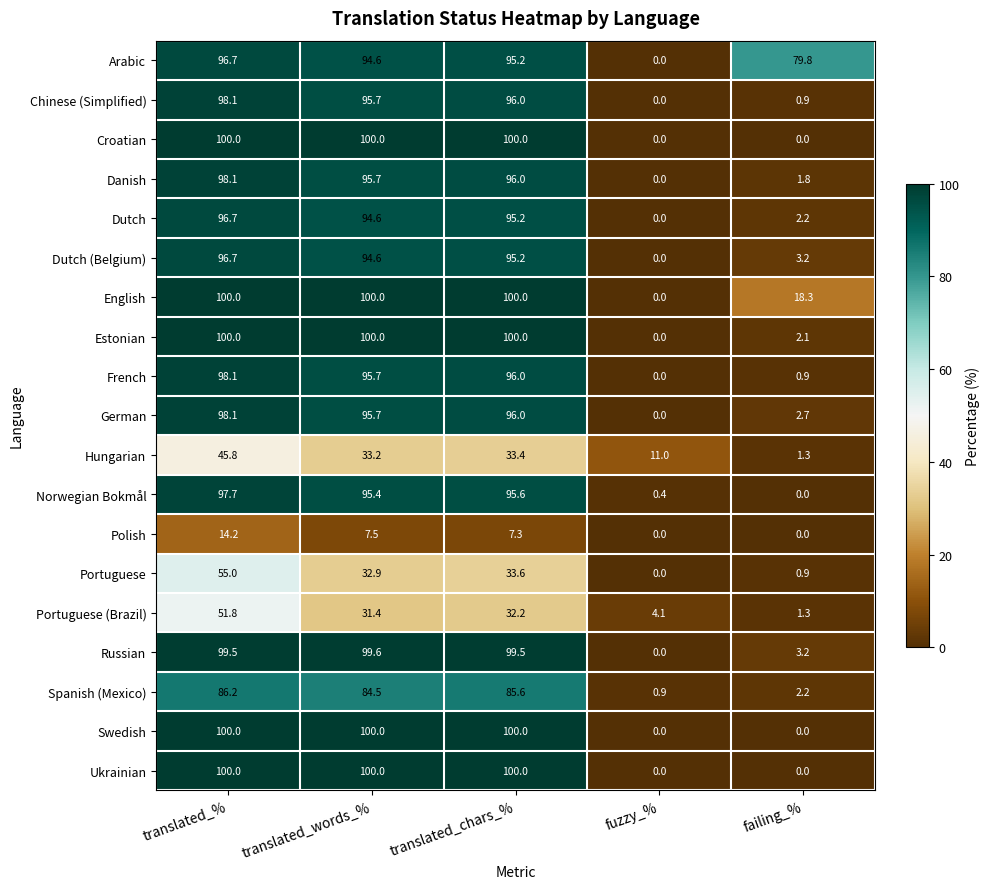

What is the total value across all series at fuzzy_%?

16.4